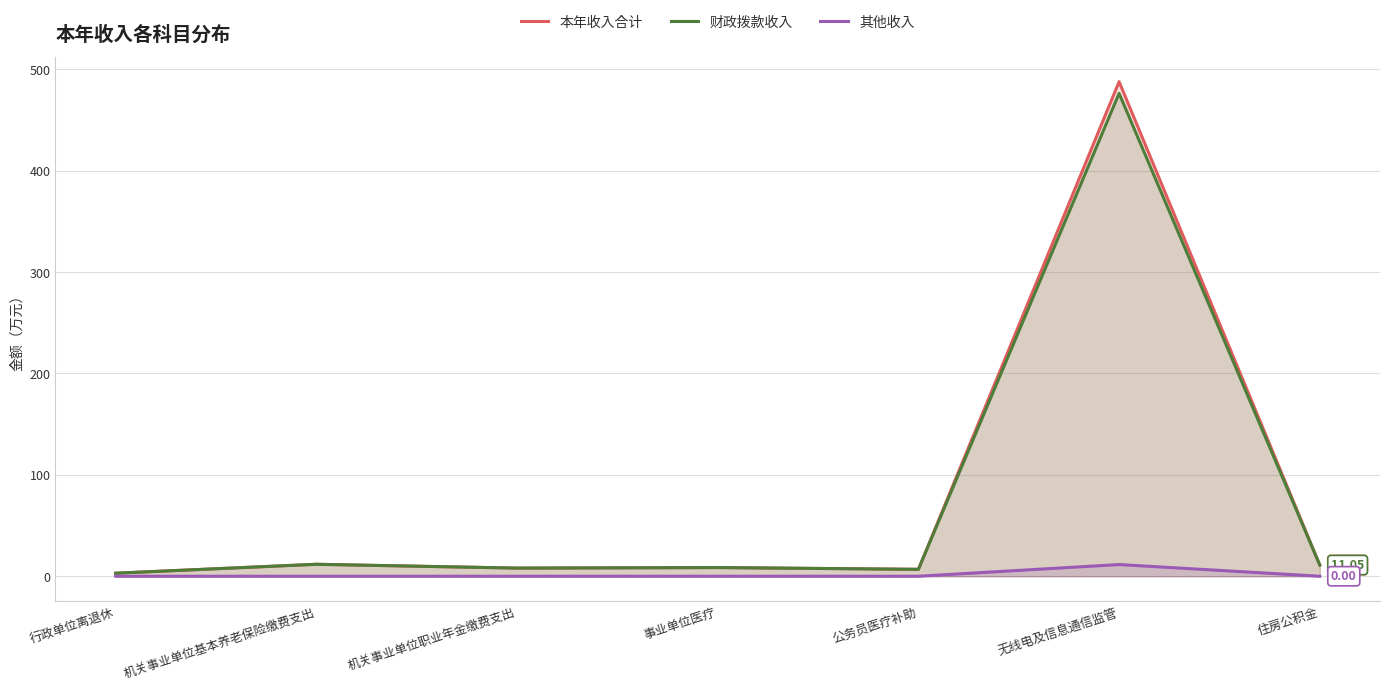

What is the label of the 6th point from the right?

机关事业单位基本养老保险缴费支出